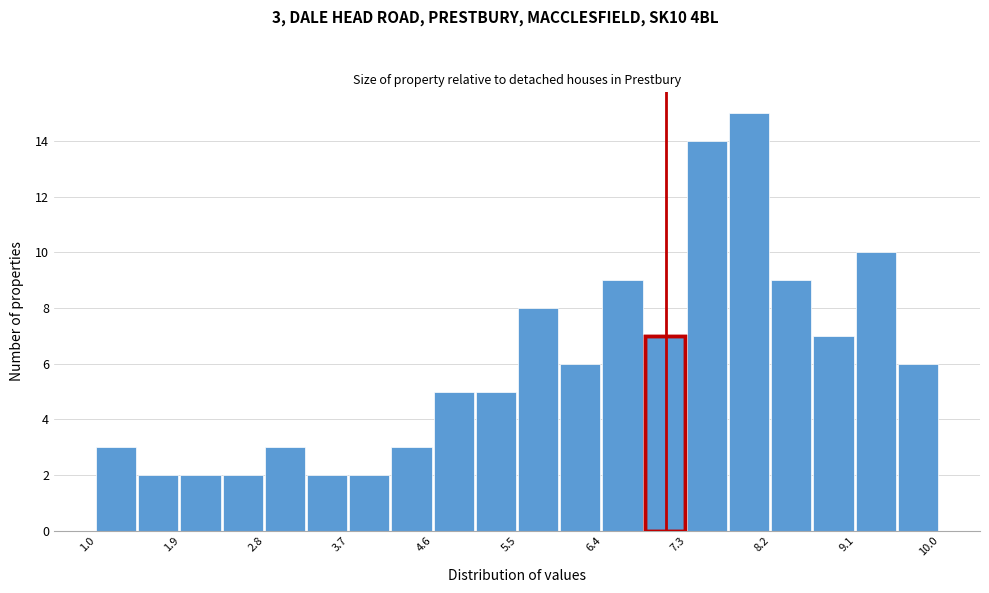

Over which range of the x-axis is the bar tallest?

7.75 to 8.20